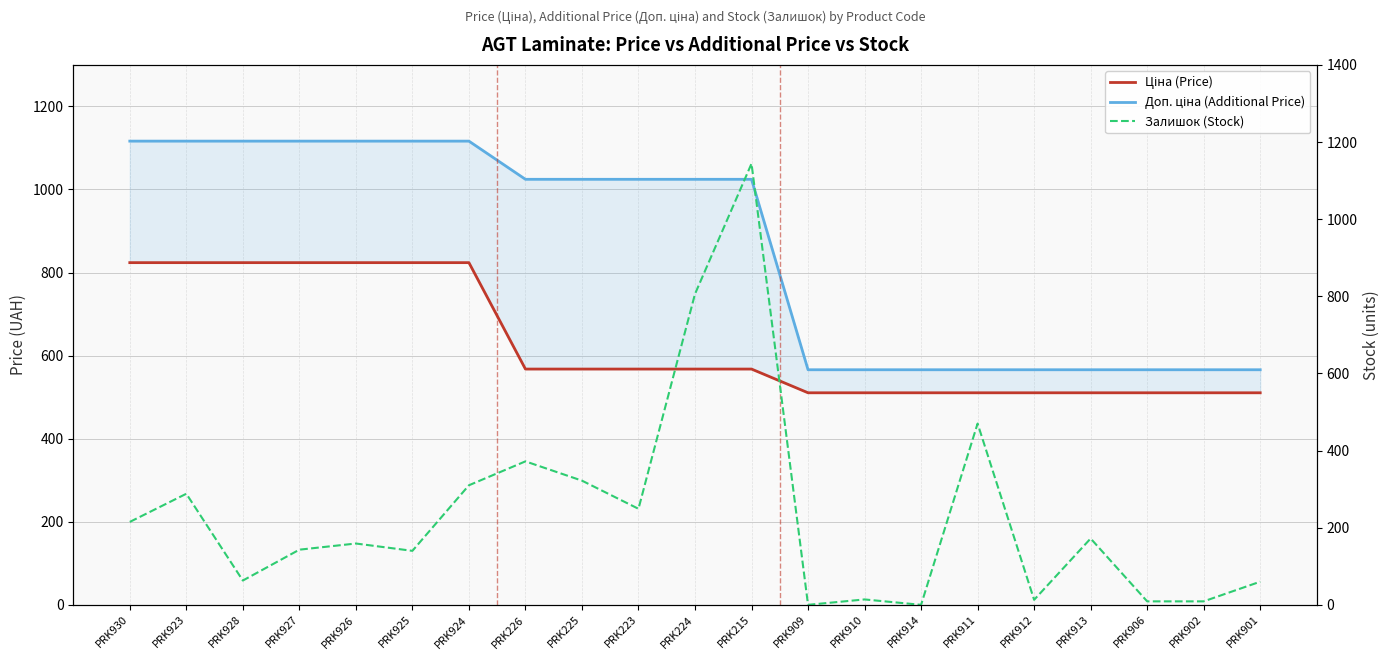

Is this an area chart (filled region under the line)?

No